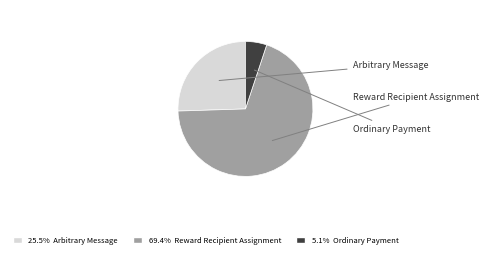

Does any single category account for the majority?

Yes